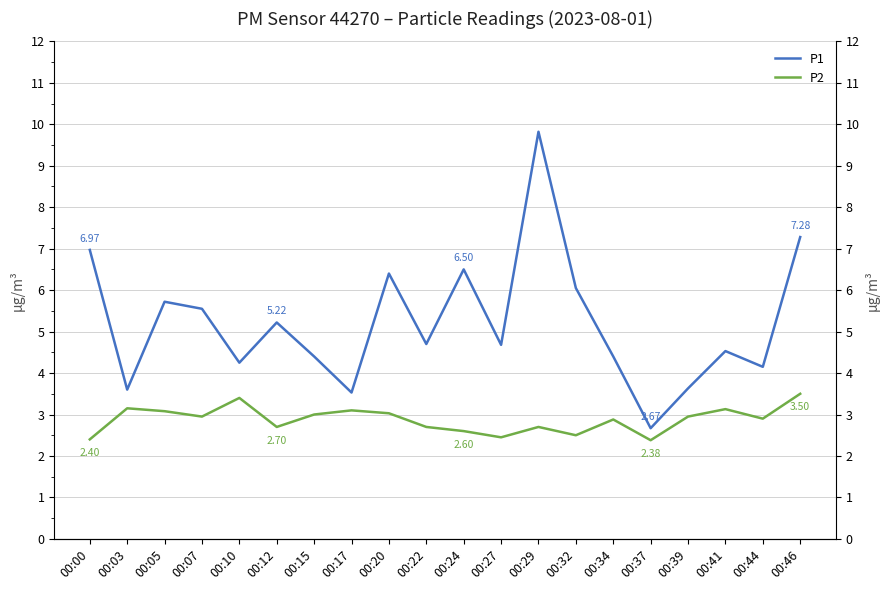

Rank the series at 00:46 from lowest to highest value.

P2, P1